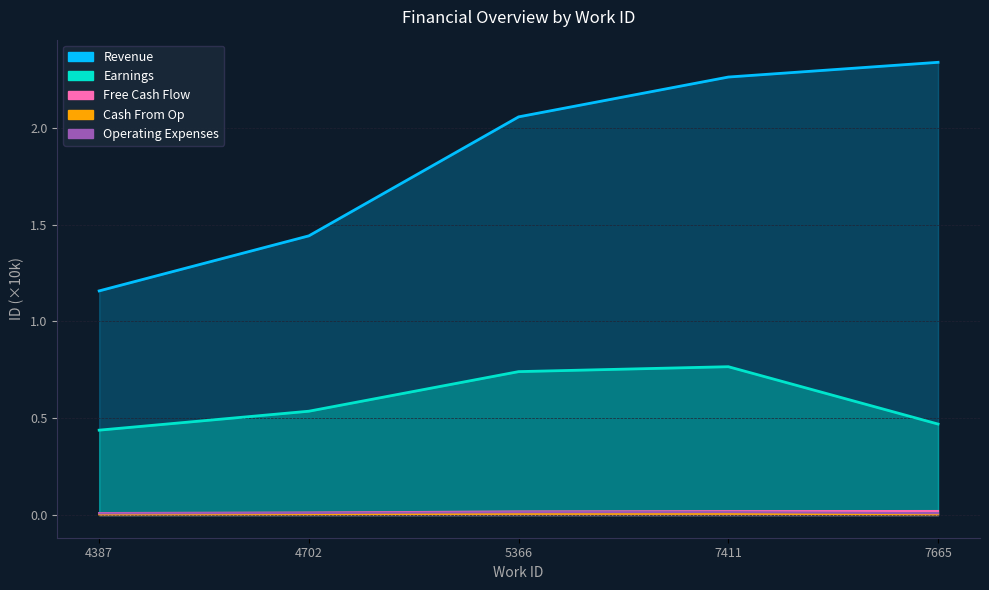

What are all the series names shown in the legend?

Revenue, Earnings, Free Cash Flow, Cash From Op, Operating Expenses